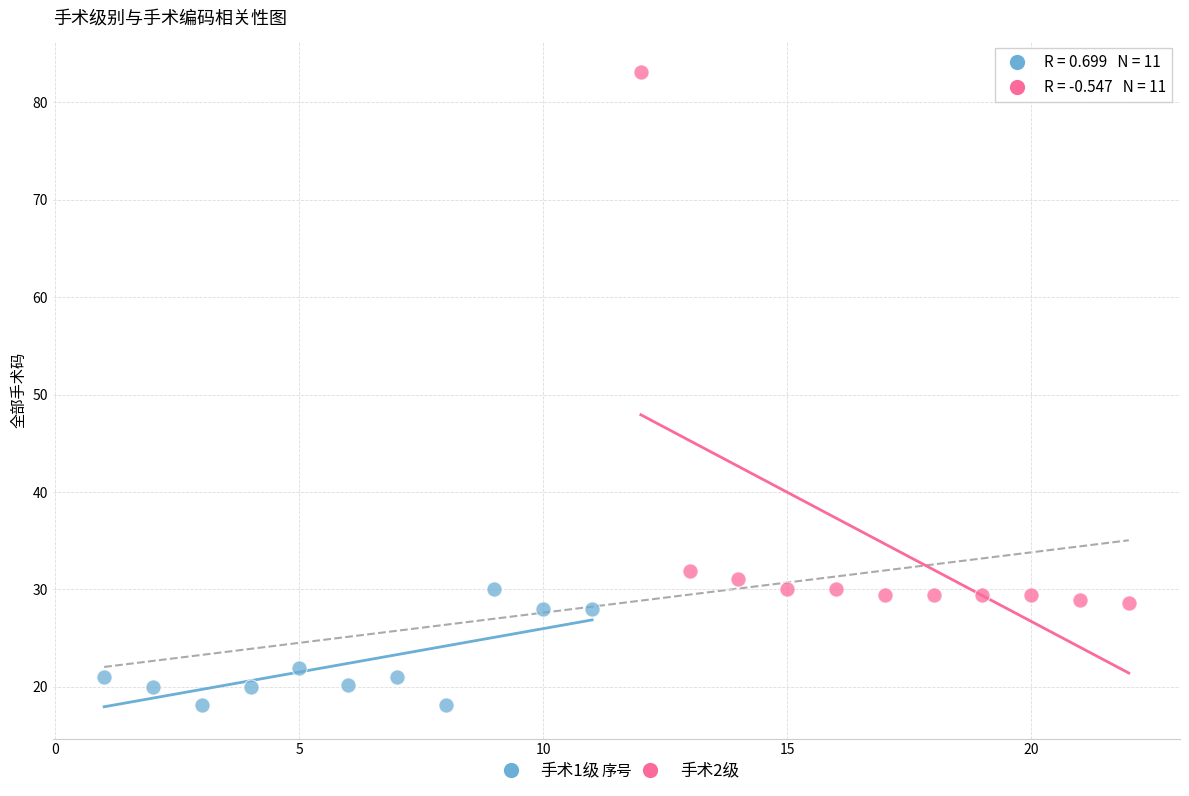

Which series contains the lowest Y value?

手术1级